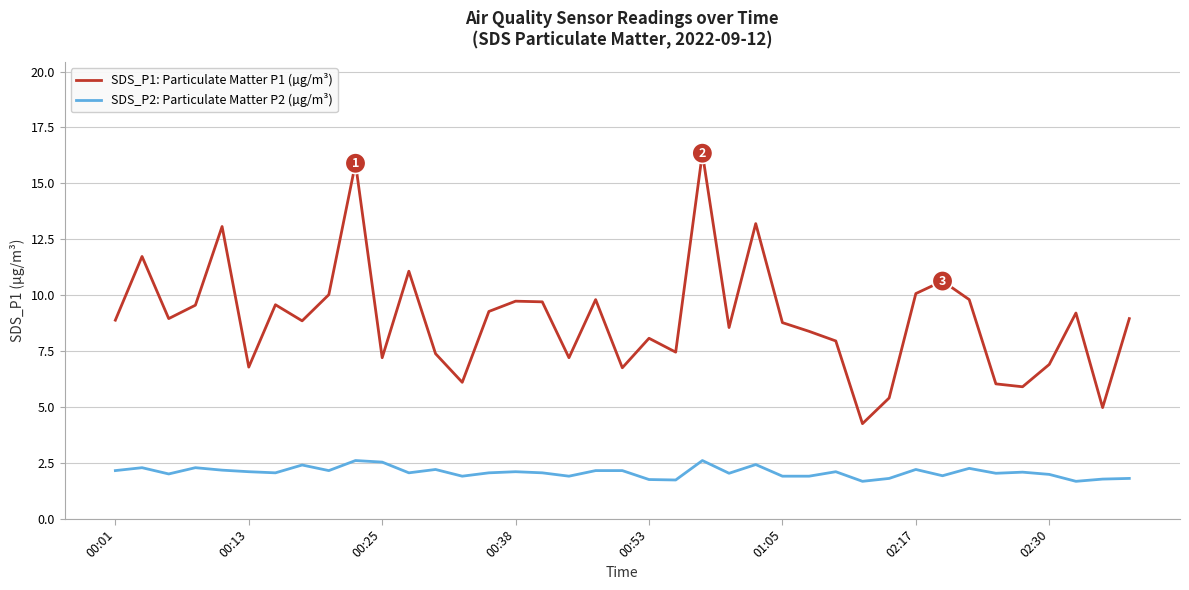

Which series has the largest total across all categories?

SDS_P1: Particulate Matter P1 (µg/m³)